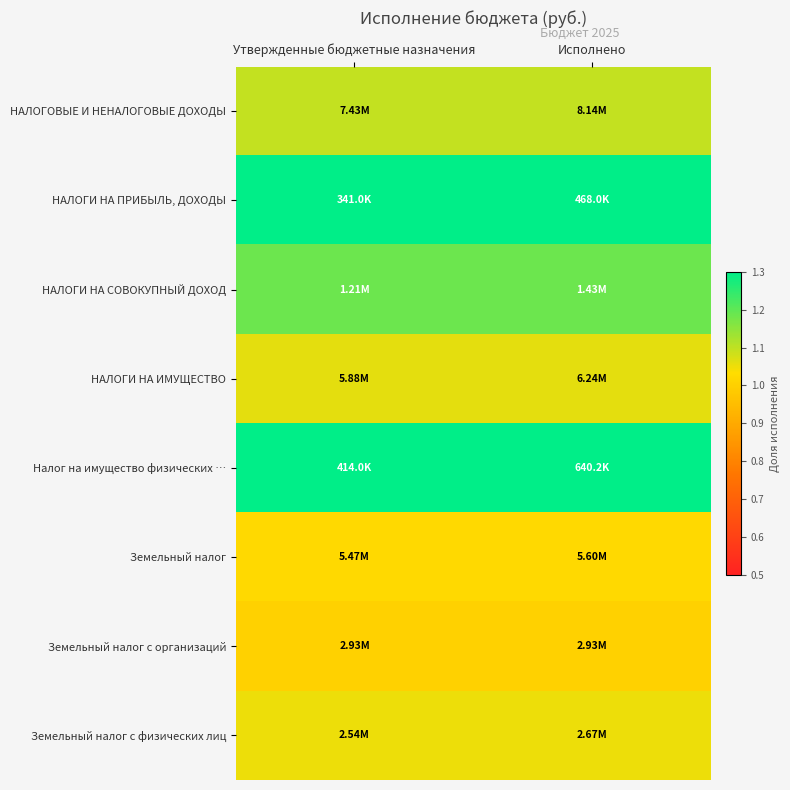

Which category has the lowest value across all series?

Утвержденные бюджетные назначения